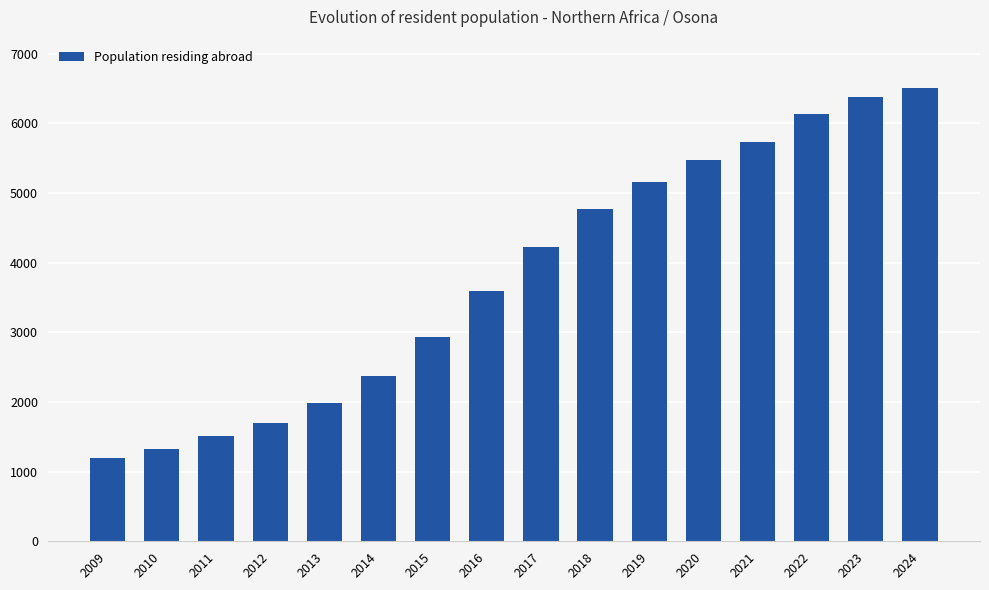

What is the value of the 6th bar from the left?

2369